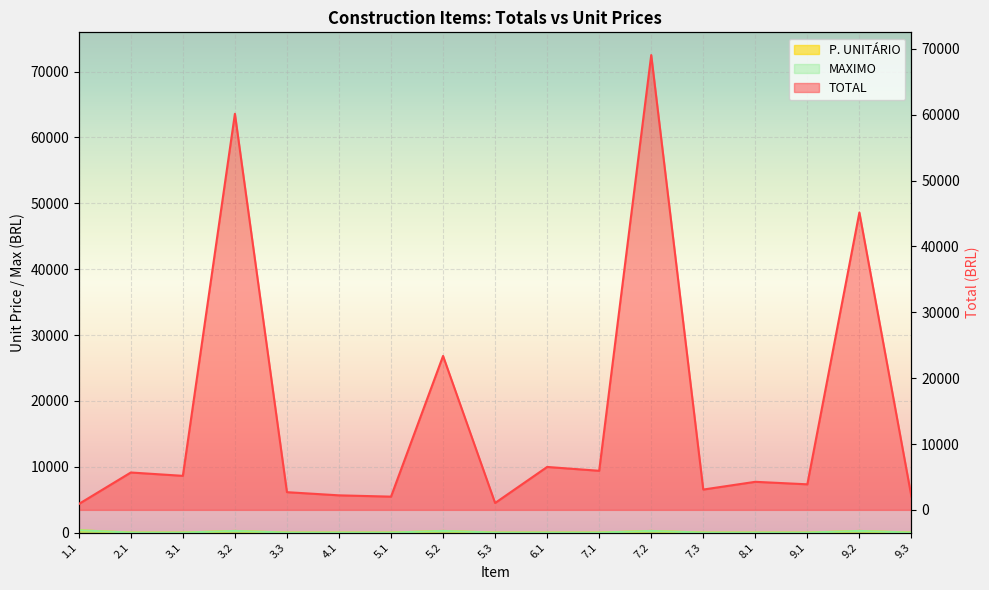

What is the sum of all MAXIMO values?

1385.9